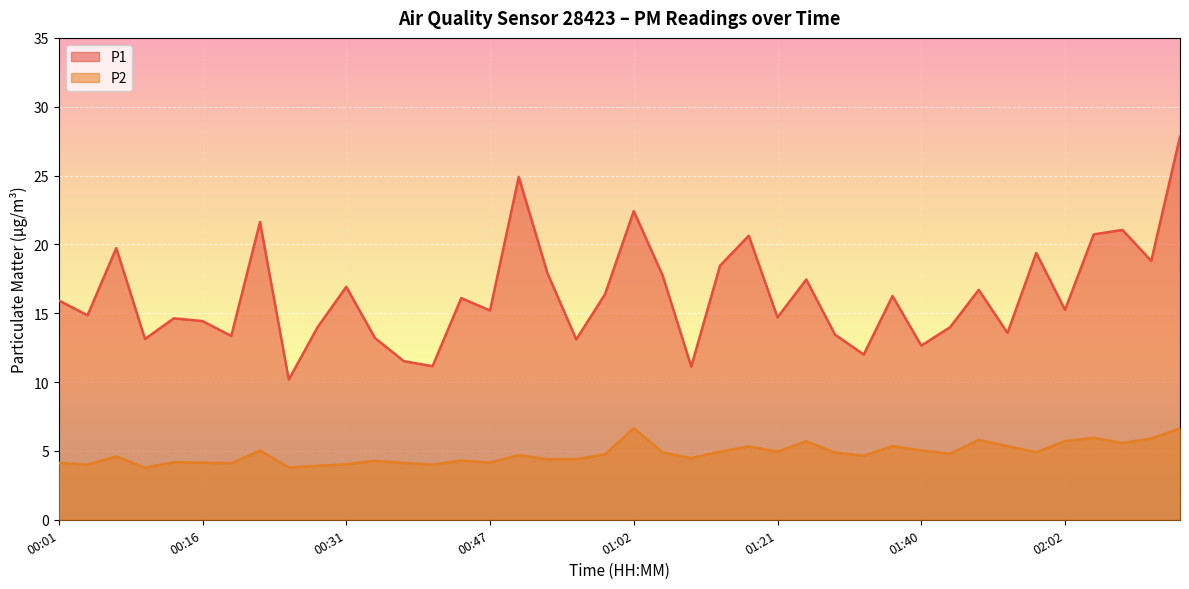

True or false: P1 has more than 1 points higher than both neighbors.

True